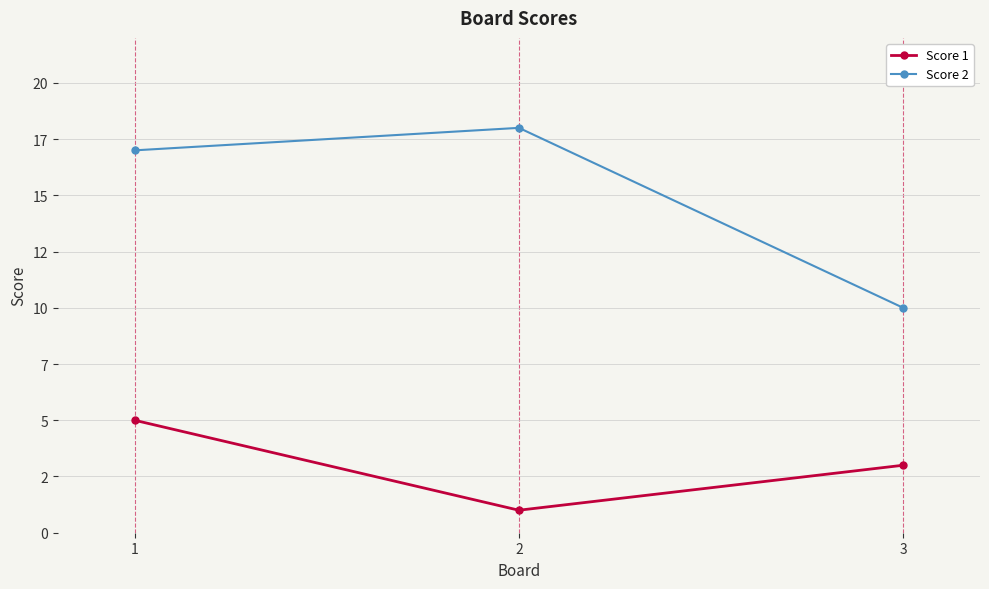

What is the value of the Score 1 point at the 1st from the left?

5